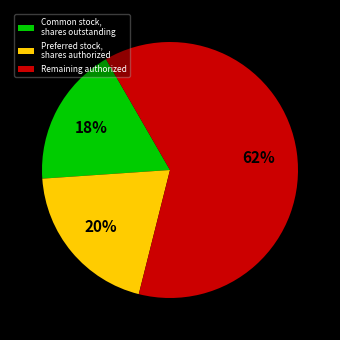

How many segments does this pie chart have?

3